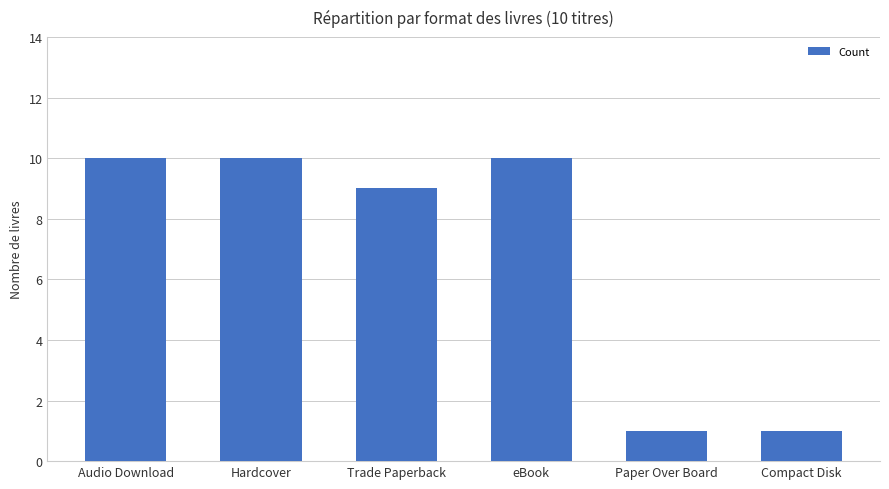

What is the difference between the values at Compact Disk and Hardcover?

9